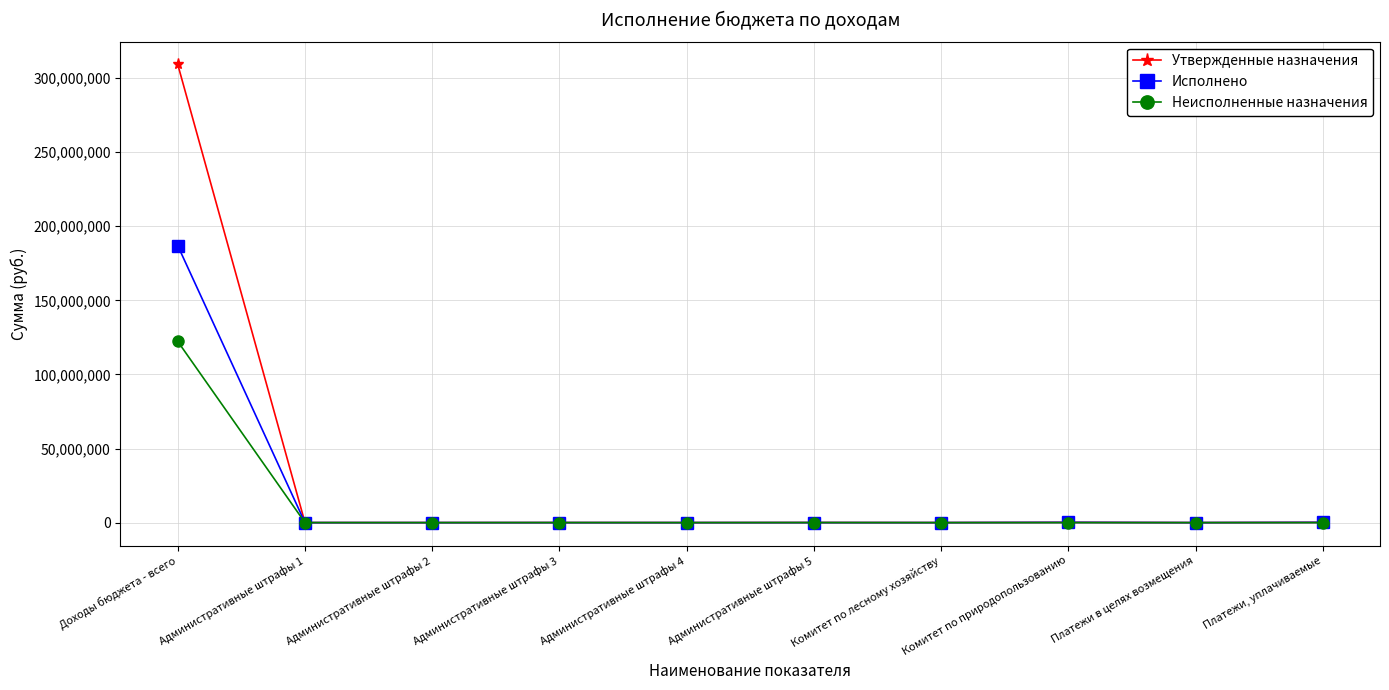

Which series has the largest range (max minus min)?

Утвержденные назначения